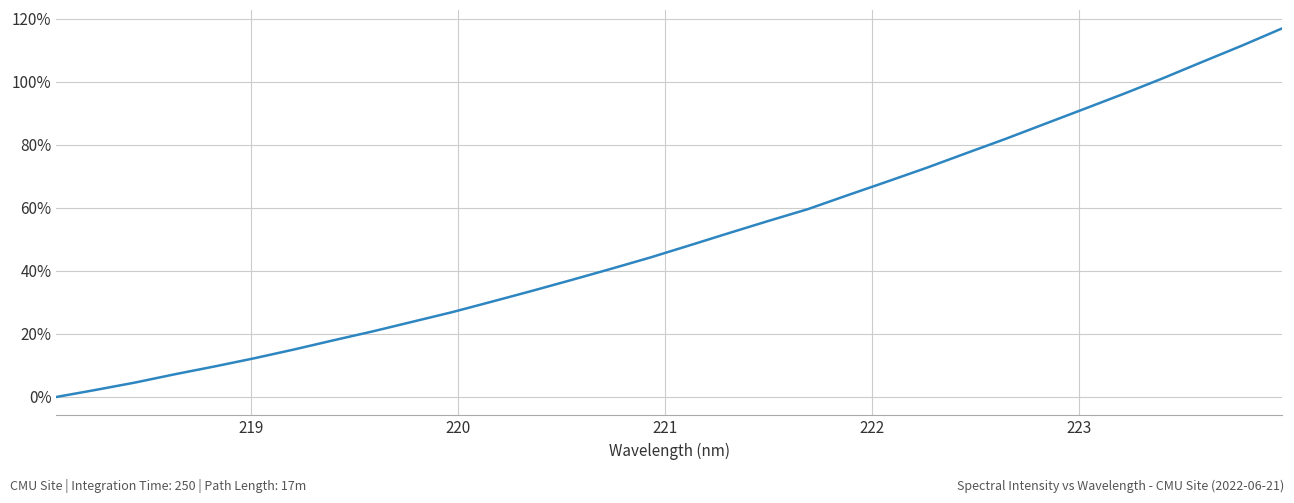

What is the greatest value displayed?

116.9